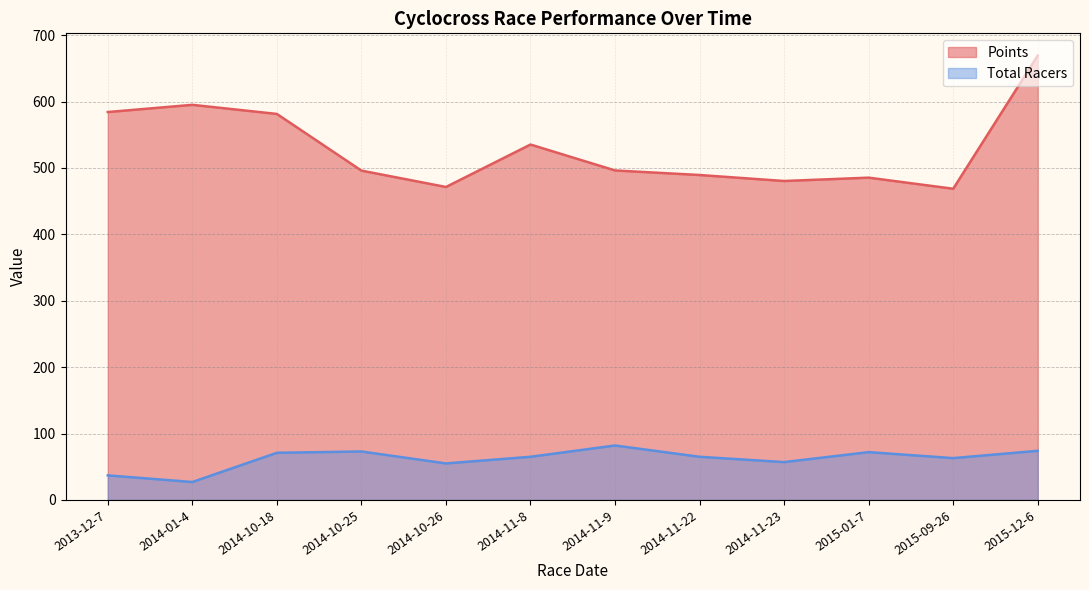

True or false: Total Racers has a value of 27.0 at 2014-01-4.

True